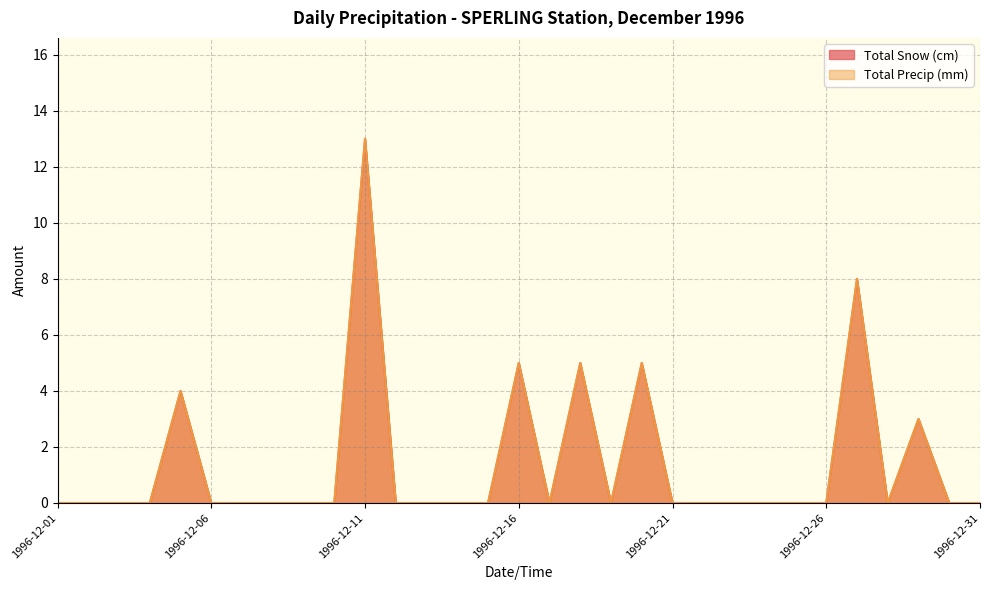

The value of Total Snow (cm) at 1996-12-17 is 0. True or false?

True